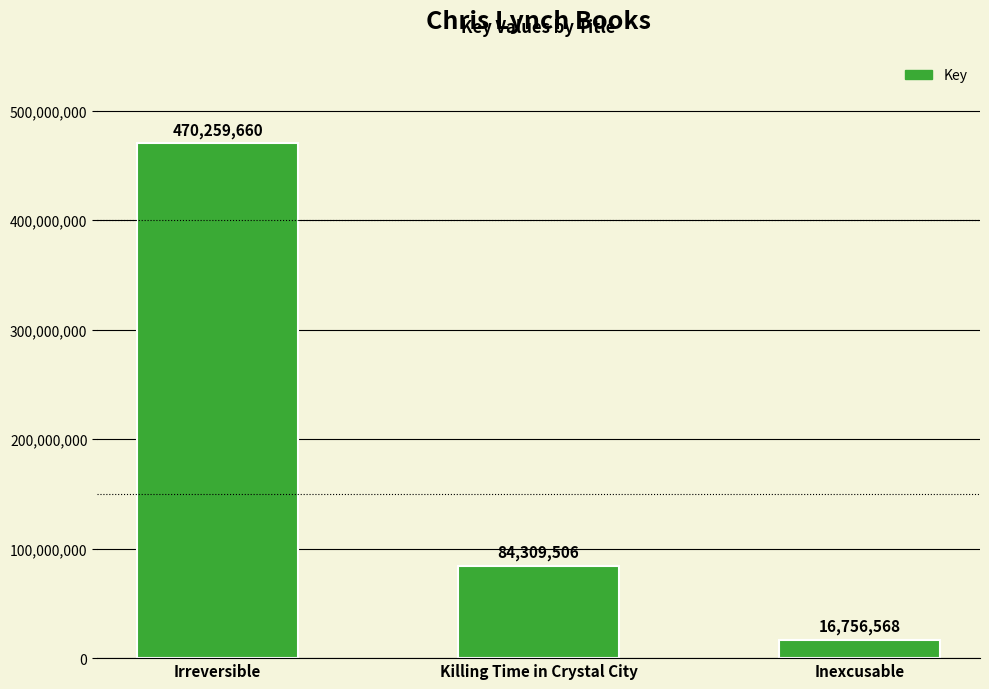

At which label is the value closest to 243508114?

Killing Time in Crystal City